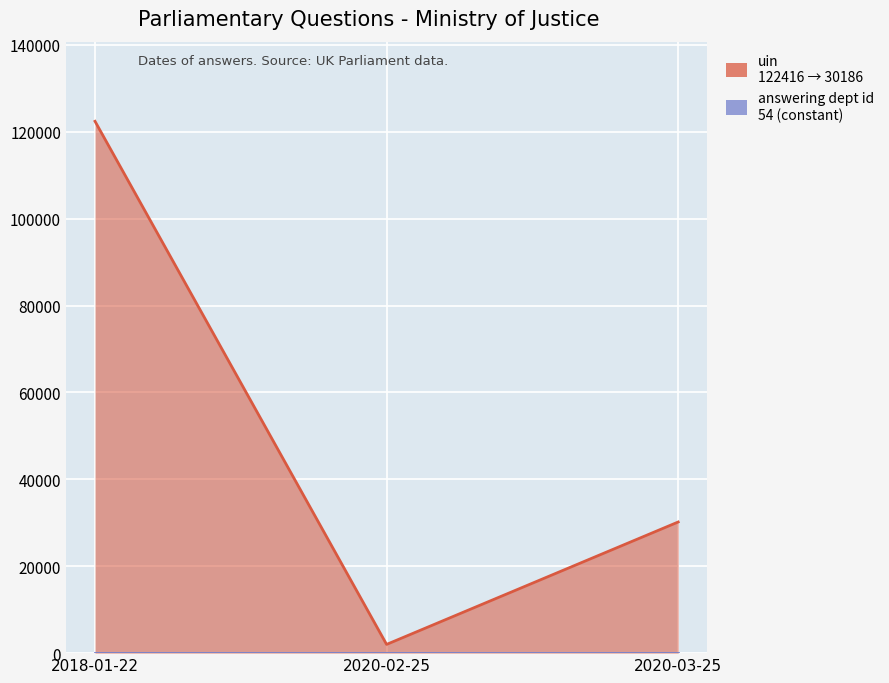

Reading right to left, what are all the values shown in this chart?

30186	2007	122416